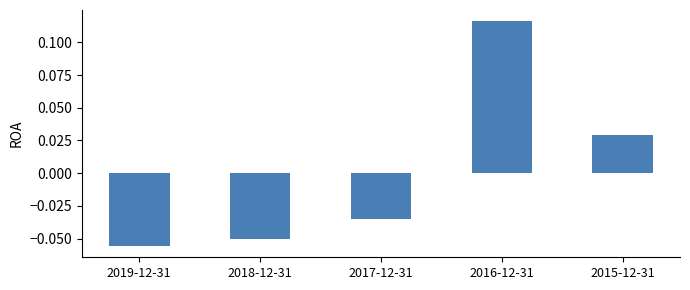

What is the difference between the maximum and second lowest values?

0.2